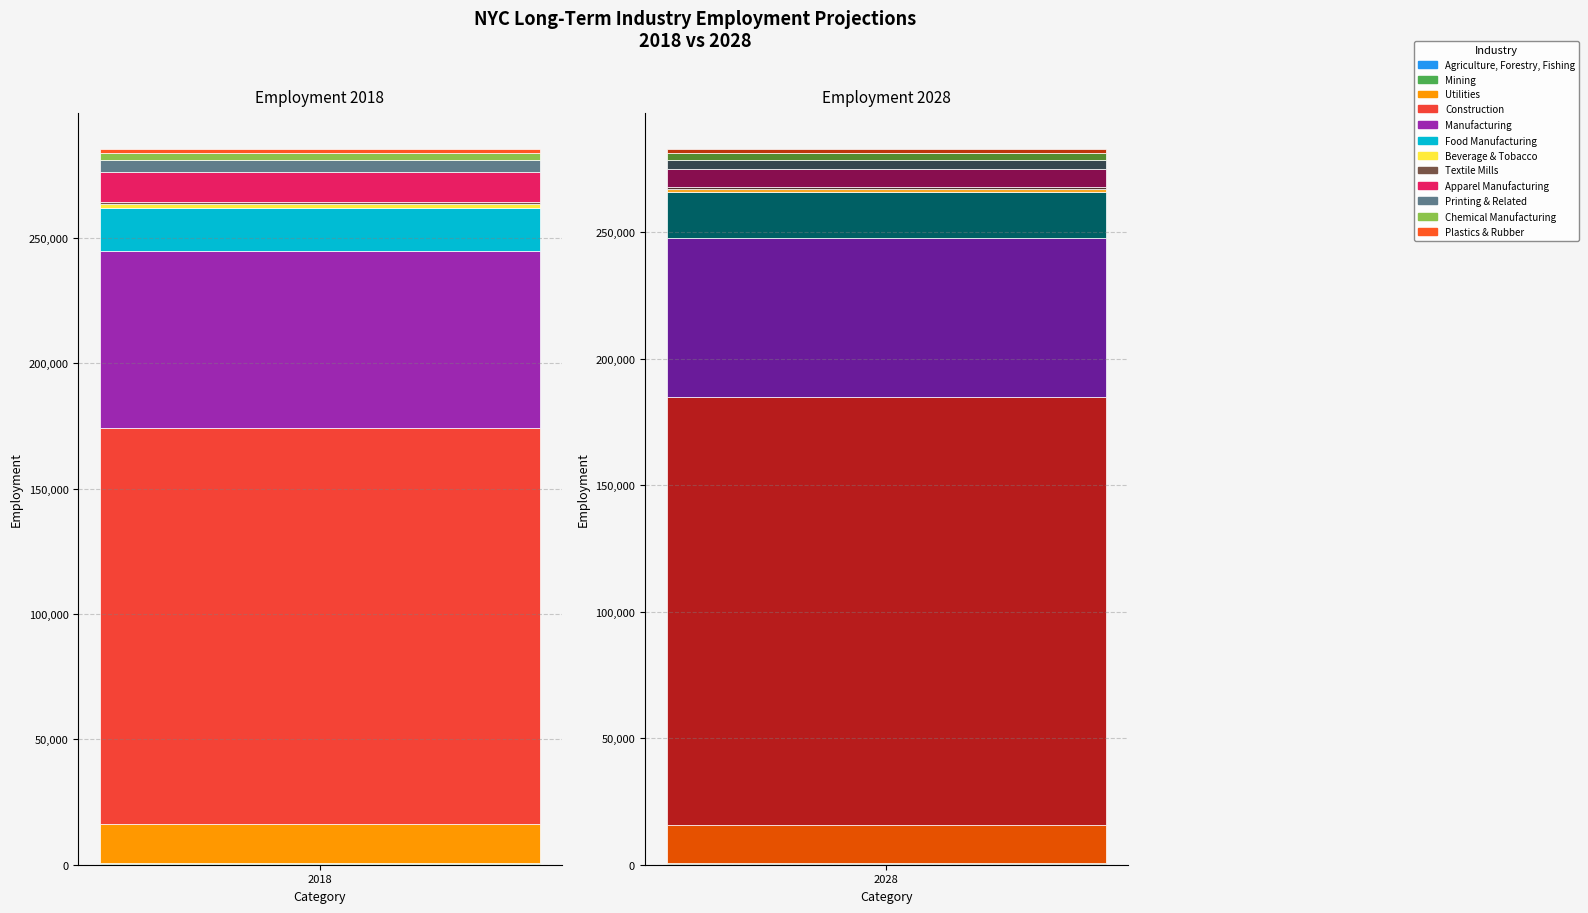

Is the value of 2018 at Apparel Manufacturing greater than the value of 2028 at Plastics & Rubber?

Yes